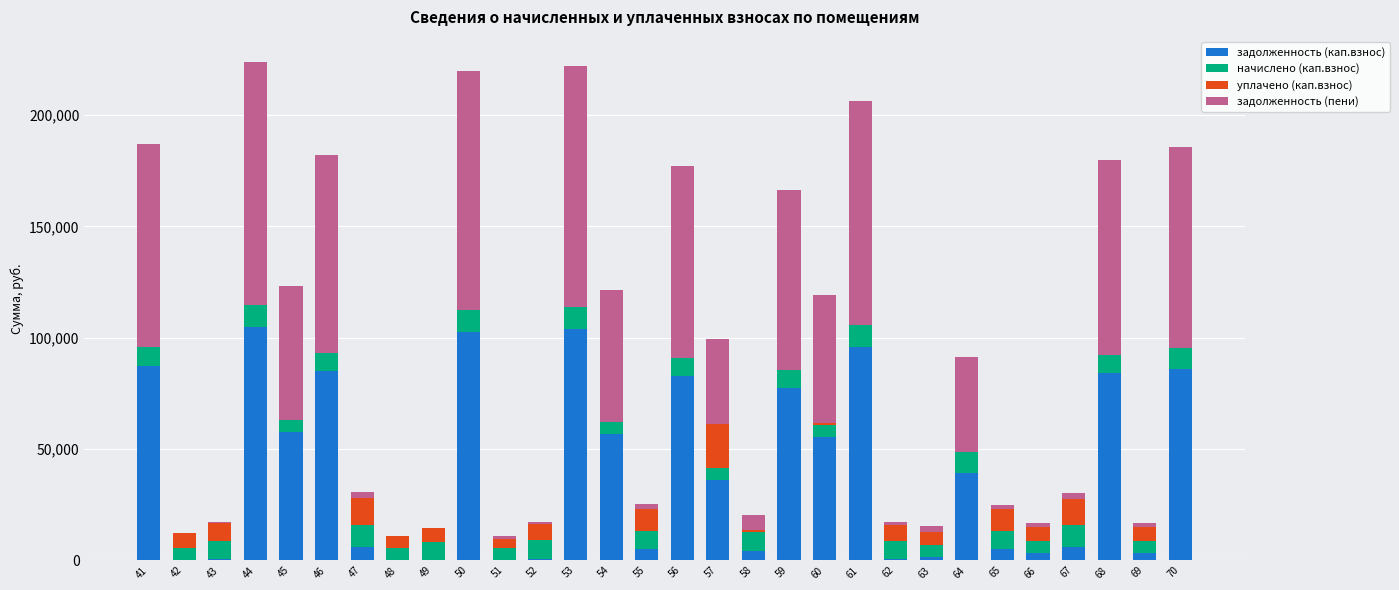

What is the maximum value for задолженность (кап.взнос)?

104599.5